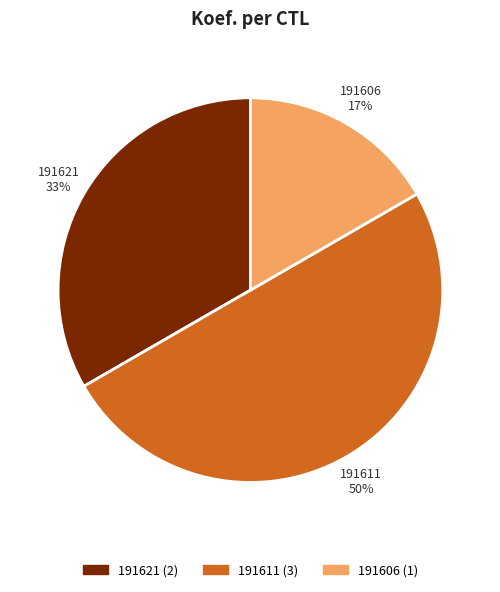

Does 191606 account for over 50% of the chart?

No